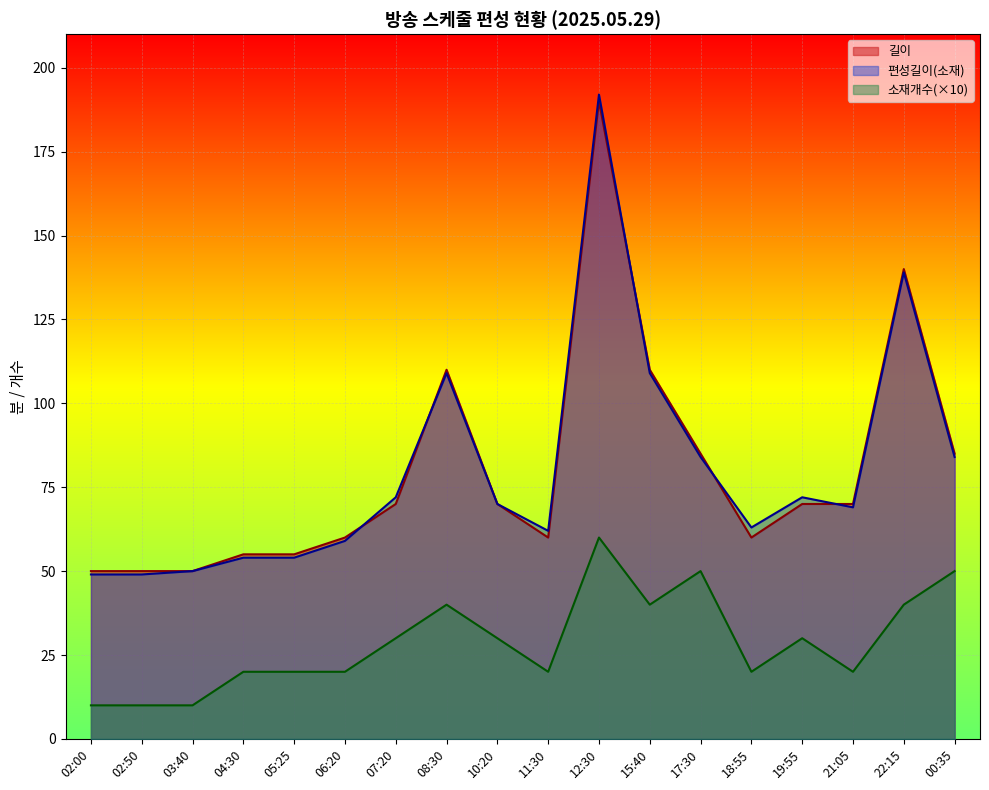

Which label corresponds to the largest value in the chart?

12:30